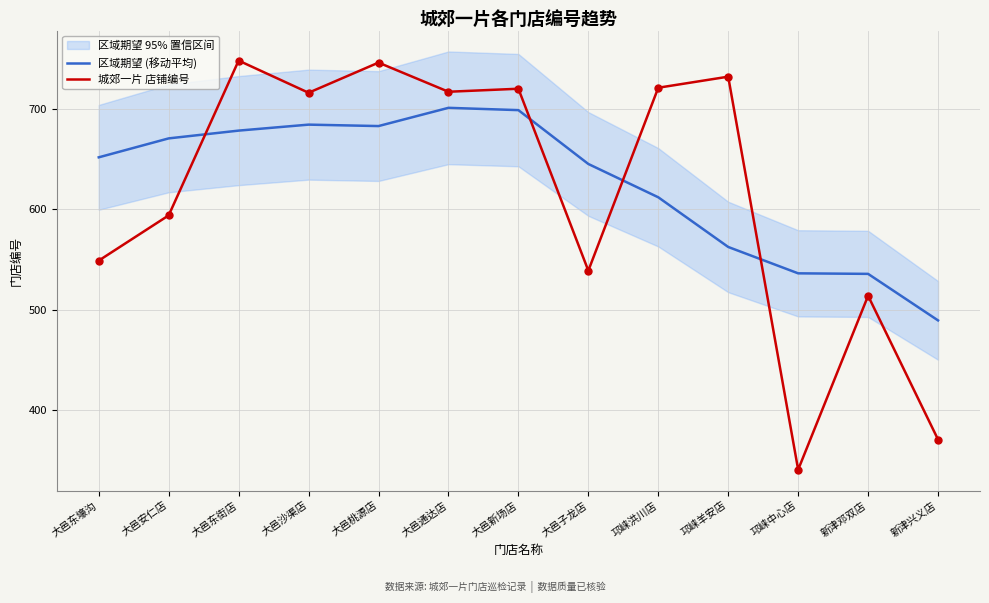

Is the value of 区域期望 (移动平均) at 大邑通达店 greater than the value of 城郊一片 店铺编号 at 大邑通达店?

No